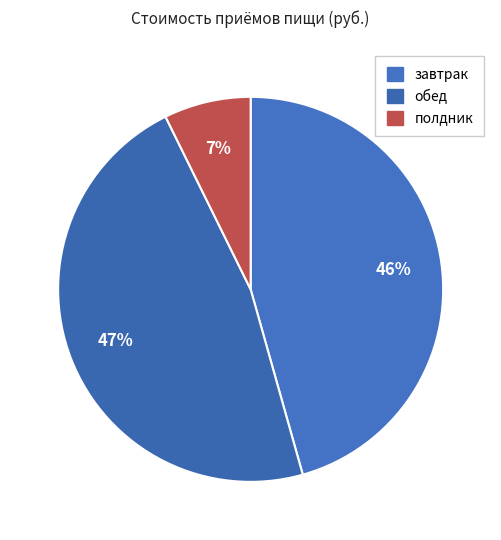

Count the number of slices in the pie.

3